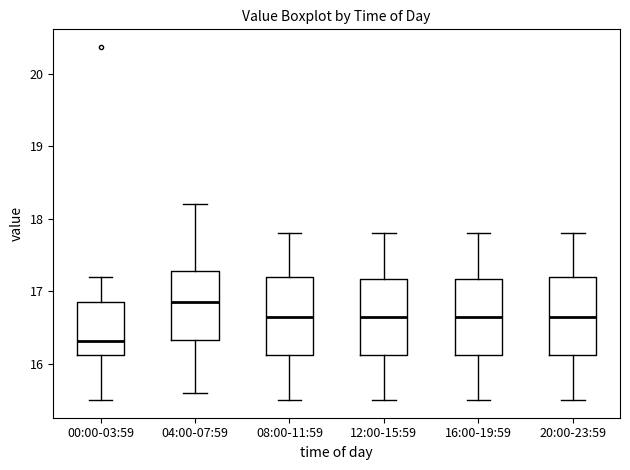

Which box's median line is the highest?

04:00-07:59